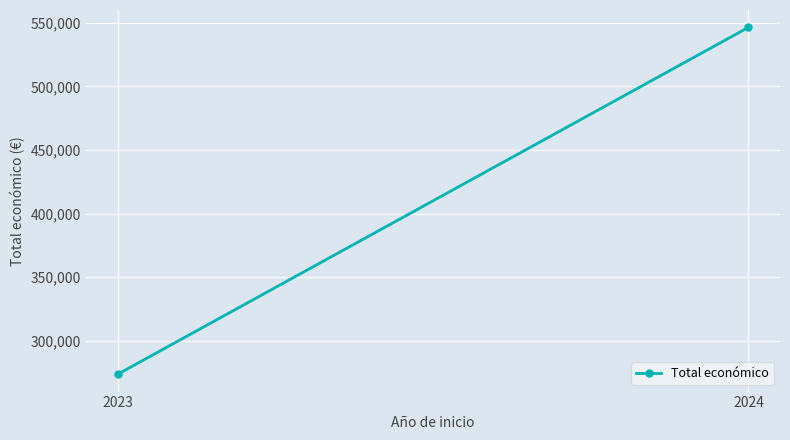

How many data points are less than 546438?

1